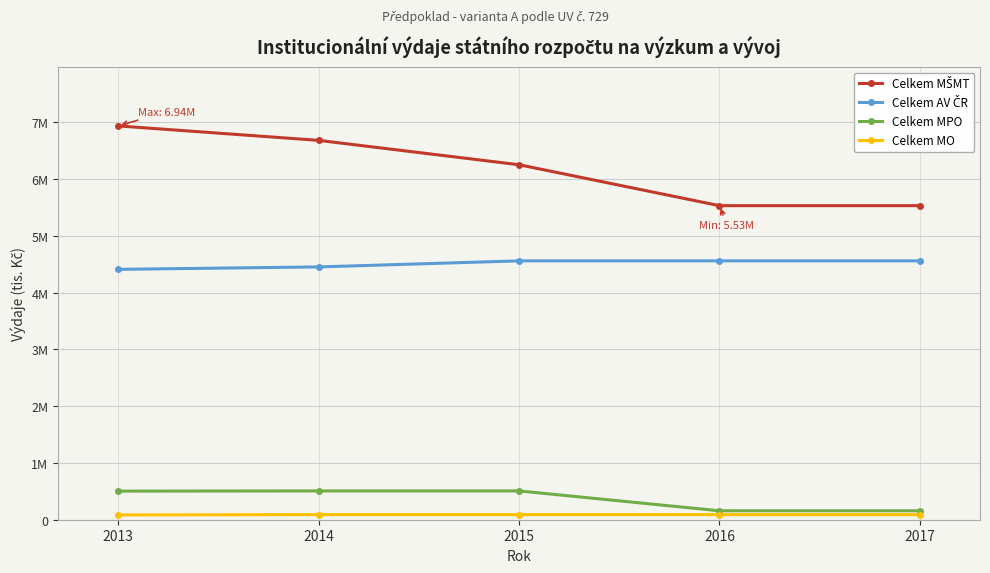

The value of Celkem MŠMT at 2017 is 5534195. True or false?

True